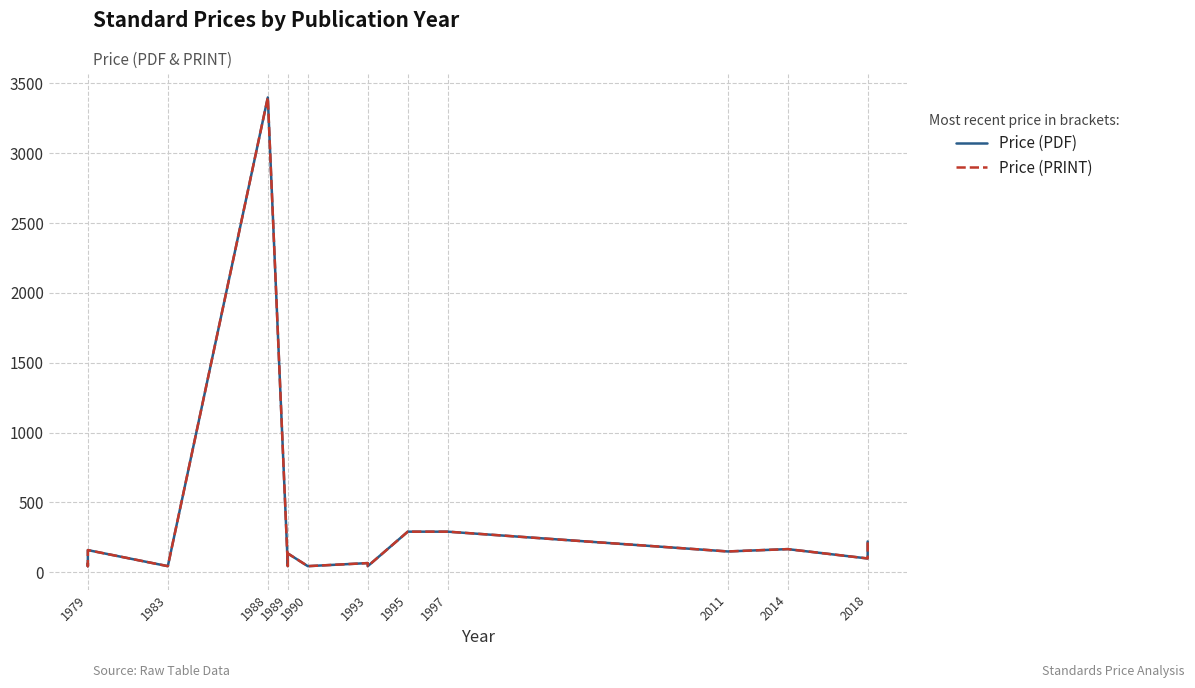

Which series has the widest spread of values?

Price (PDF)